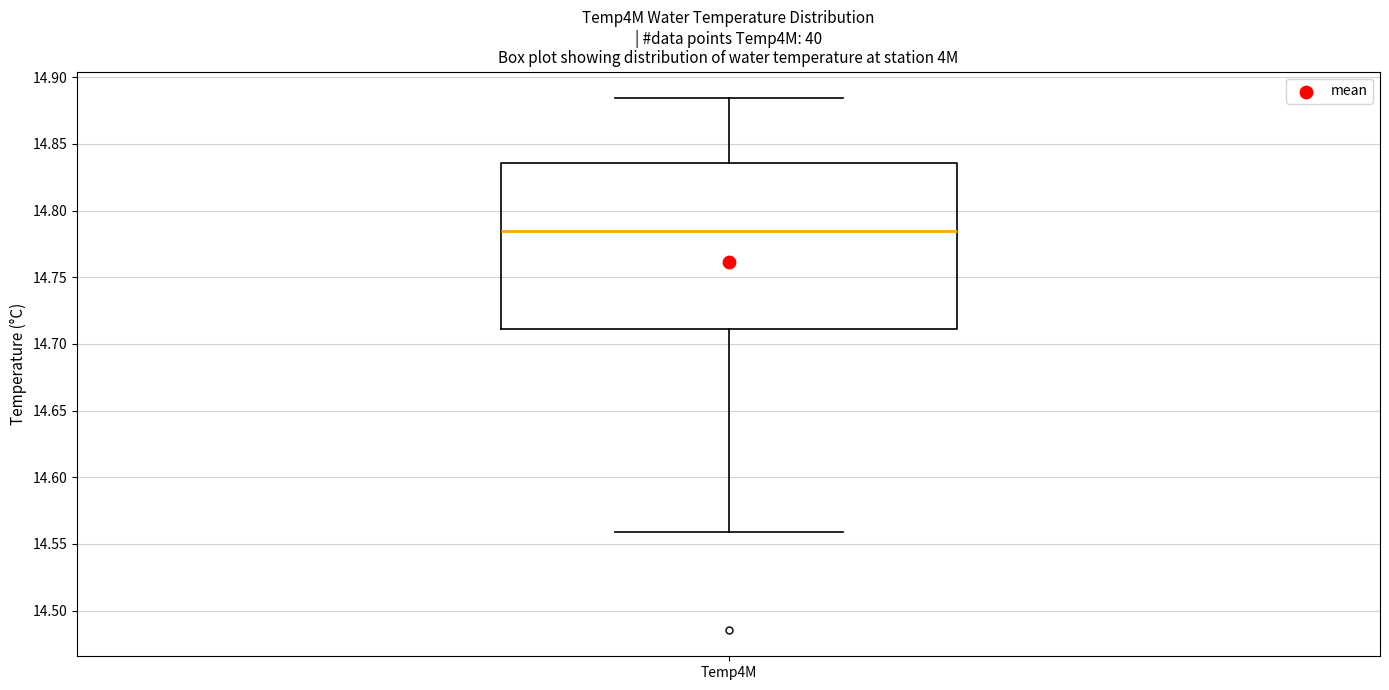

Where does the lower whisker of the box for Temp4M end on the y-axis? The values are not printed on the chart, so give them approximately, as read against the axis.

14.560